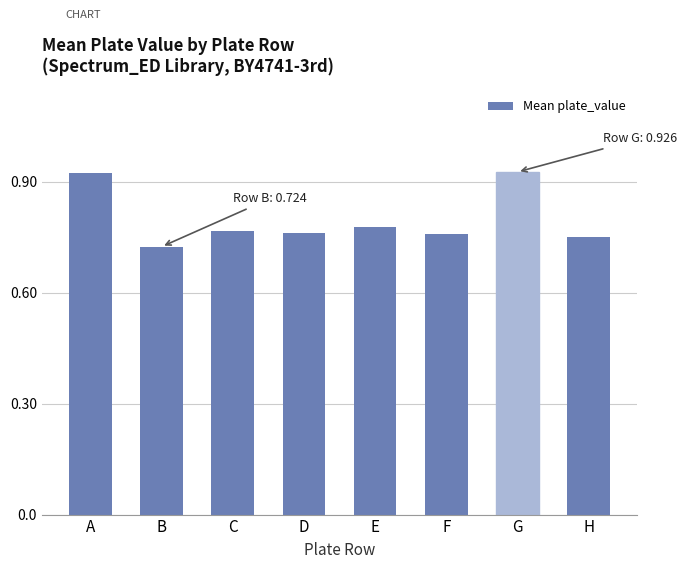

What is the difference between the second highest and second lowest values?

0.2